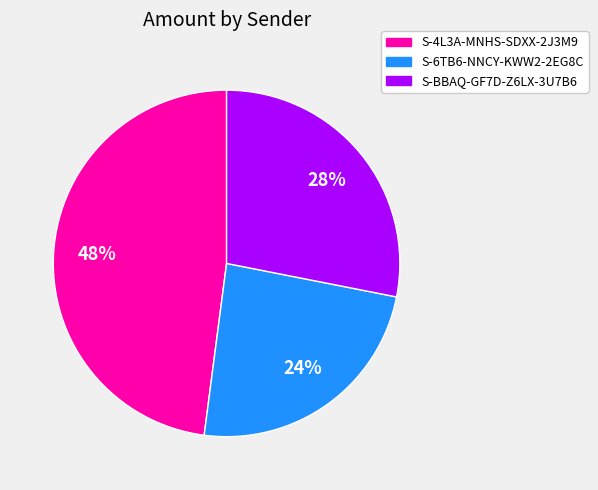

Do S-BBAQ-GF7D-Z6LX-3U7B6 and S-4L3A-MNHS-SDXX-2J3M9 together represent more than half of the pie?

Yes